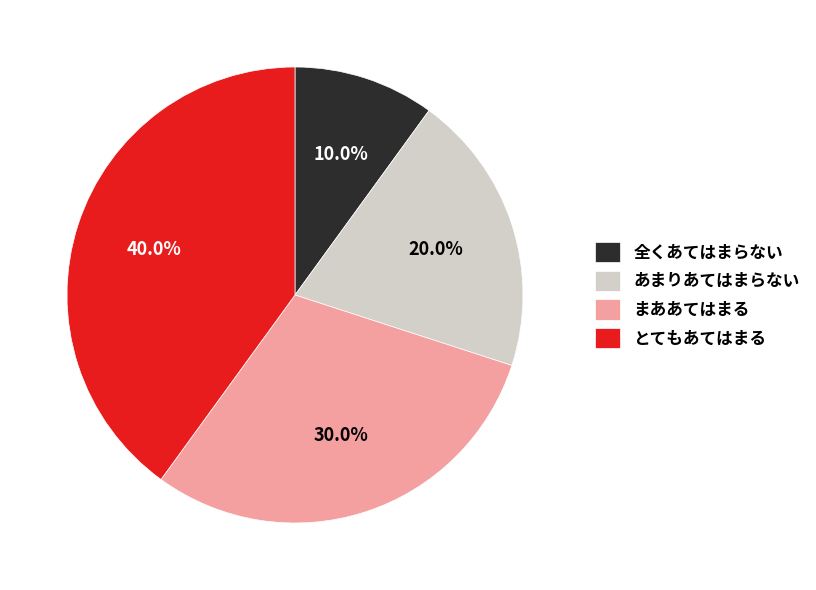

Approximately how many times larger is the value at とてもあてはまる compared to まああてはまる?

1.3